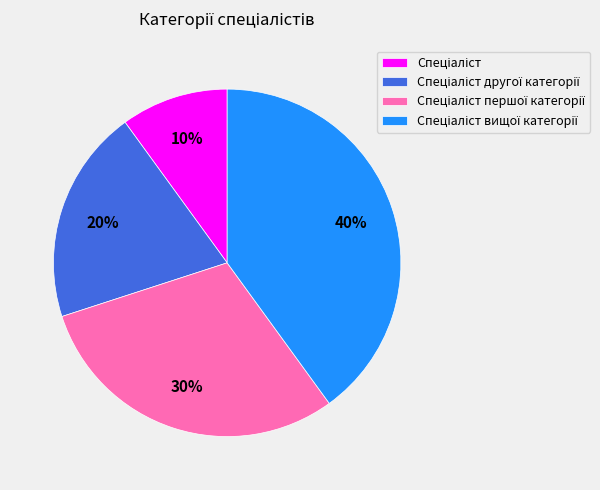

To the nearest percent, what is the difference between the largest and smallest slice percentages?

30%